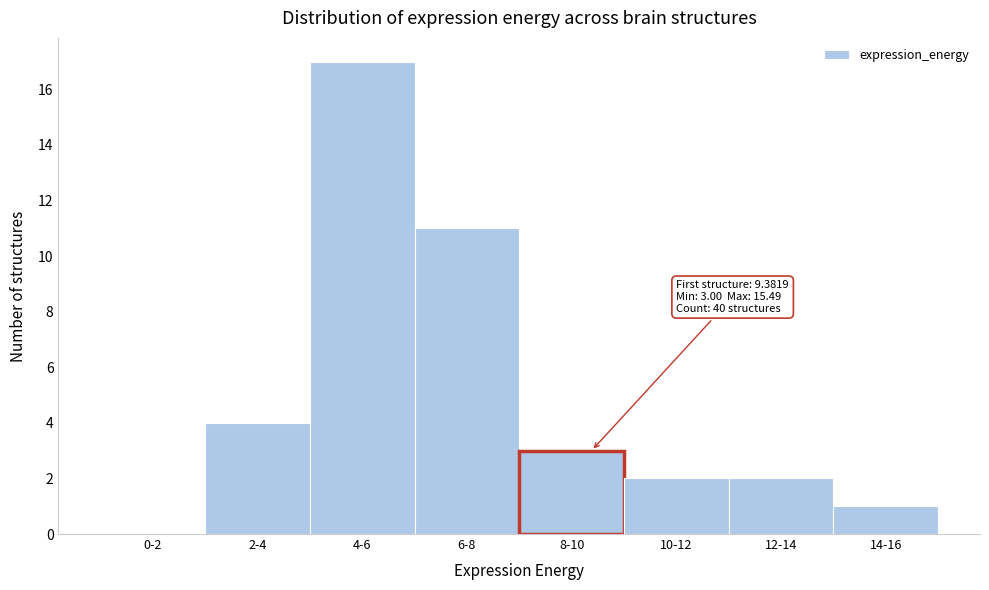

Reading right to left, transcribe all the data shown in this chart.

14-16=1	12-14=2	10-12=2	8-10=3	6-8=11	4-6=17	2-4=4	0-2=0